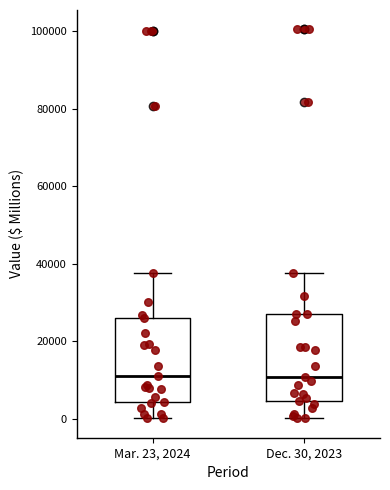

Where does the median line of the box for Mar. 23, 2024 sit on the y-axis? The values are not printed on the chart, so give them approximately, as read against the axis.

10000